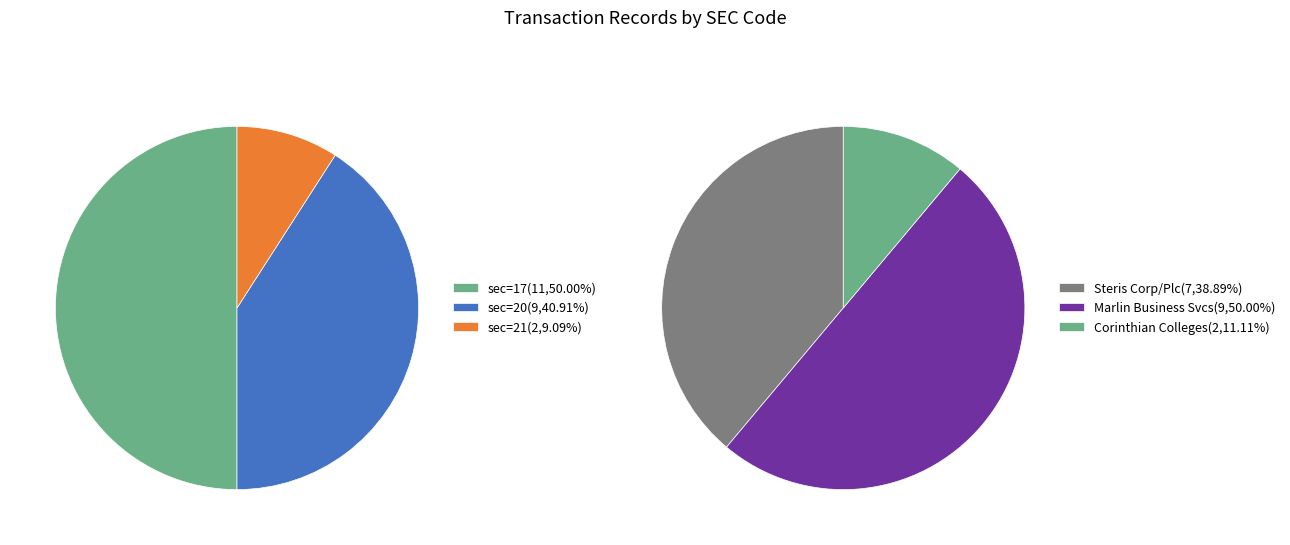

What is the largest slice in the pie chart?

sec_17